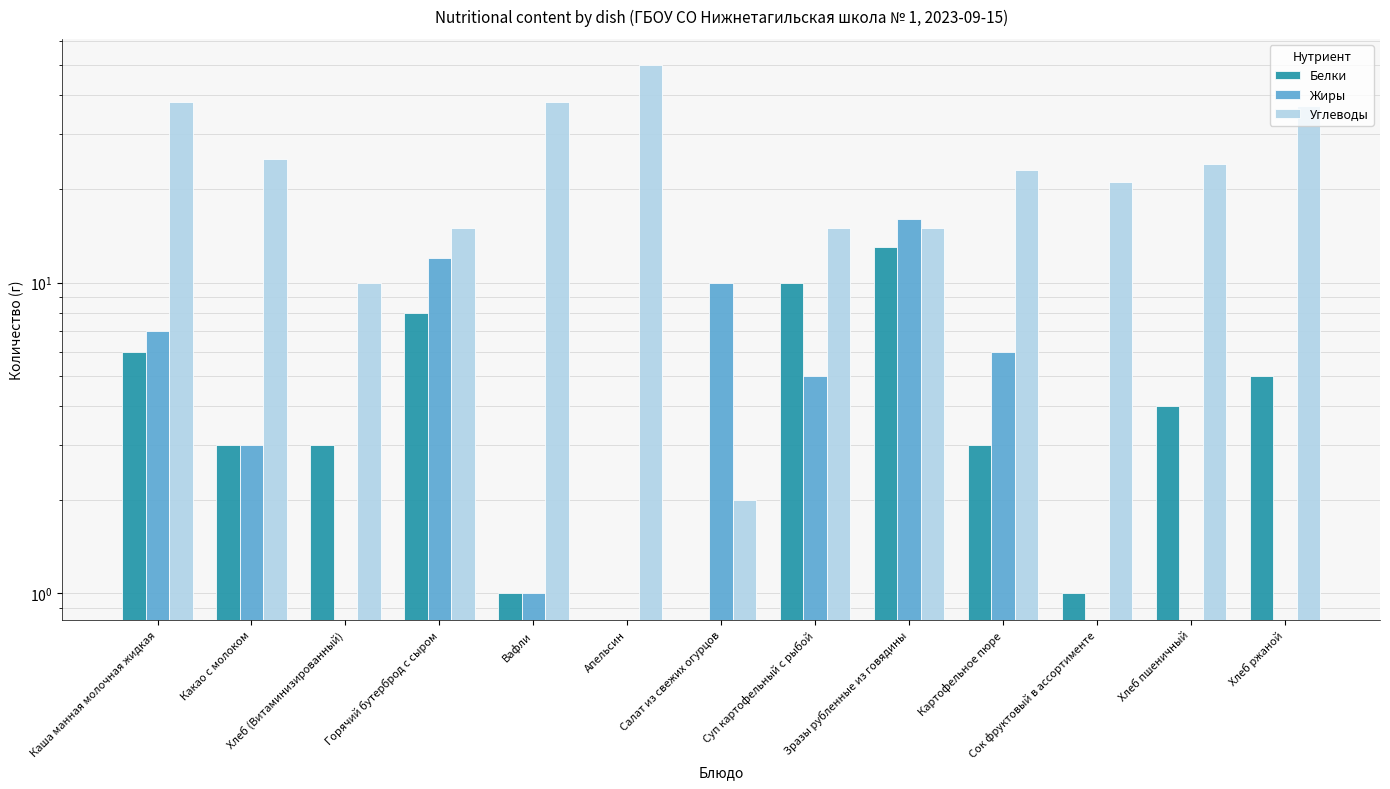

At which label does Белки reach its minimum?

Апельсин